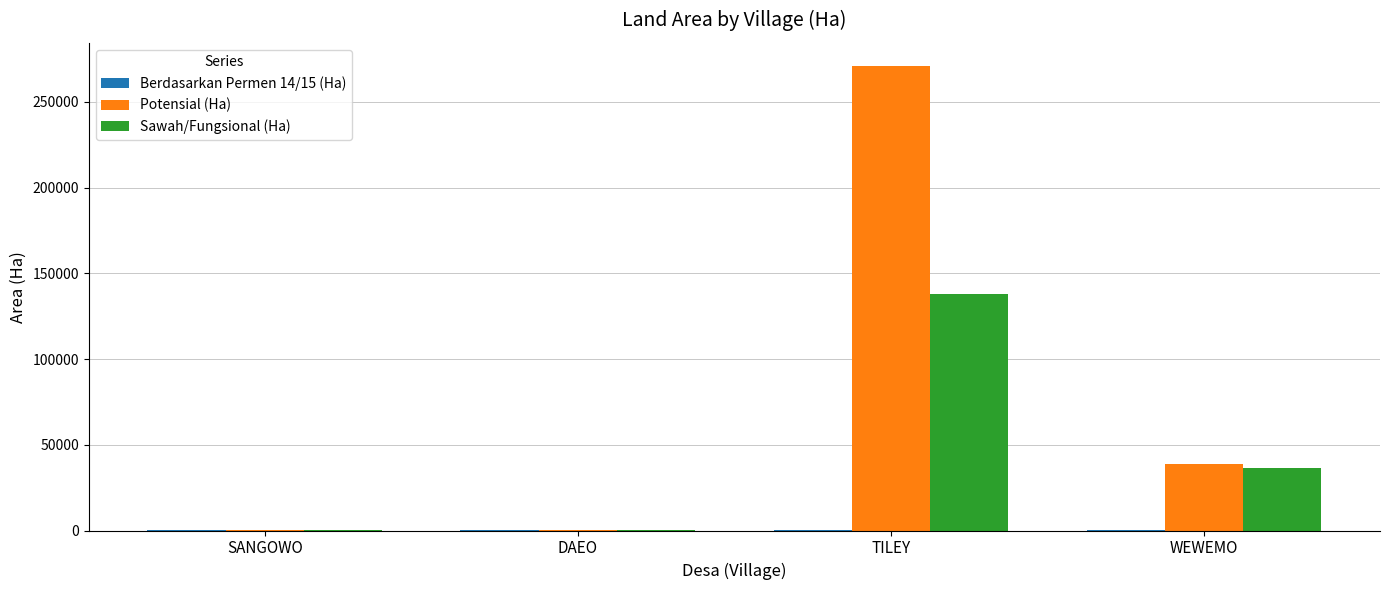

How many groups of bars are there?

4